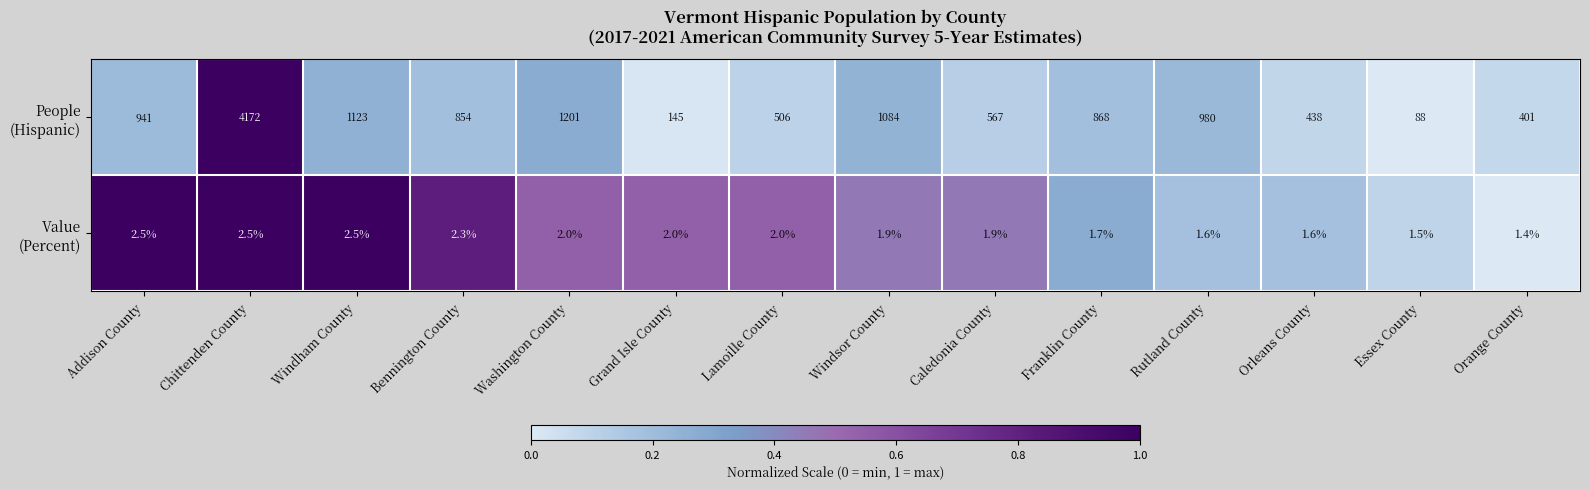

Which category has the highest value across all series?

Chittenden County